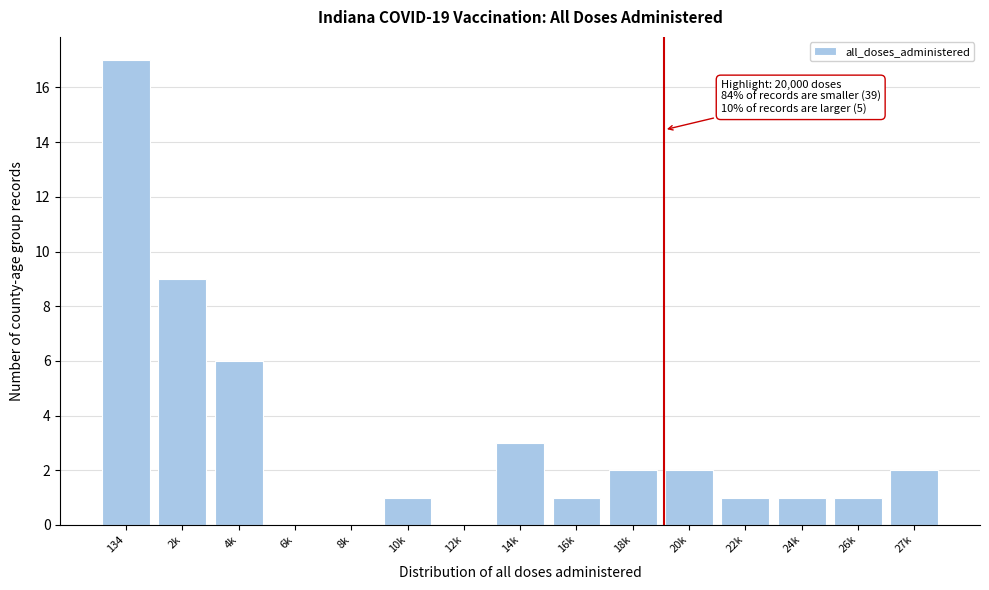

Reading right to left, transcribe all the data shown in this chart.

27k=2	26k=1	24k=1	22k=1	20k=2	18k=2	16k=1	14k=3	12k=0	10k=1	8k=0	6k=0	4k=6	2k=9	134=17